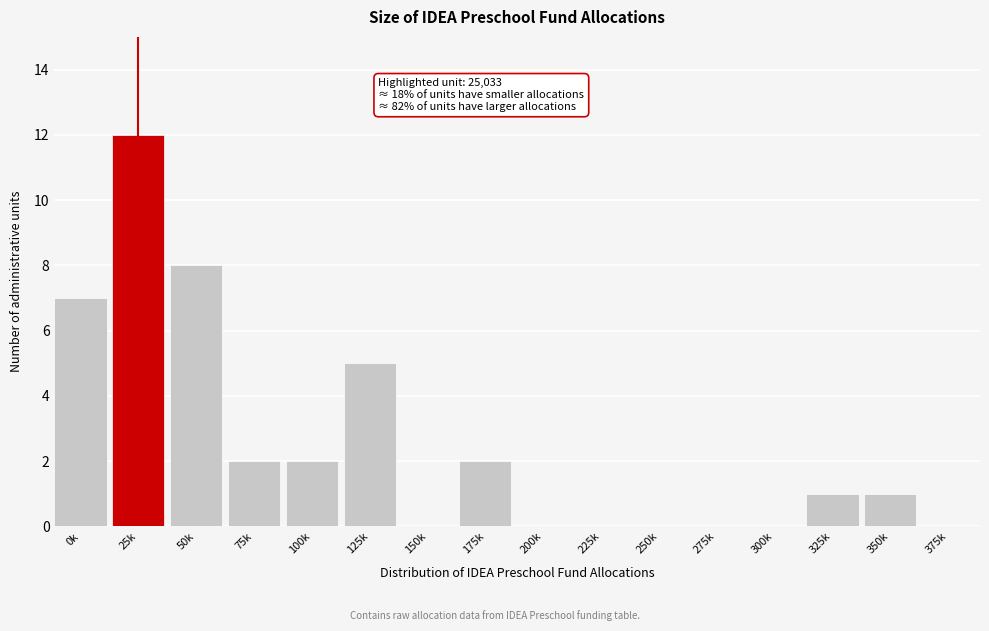

Reading left to right, extract all data points from this chart.

0k=7	25k=12	50k=8	75k=2	100k=2	125k=5	150k=0	175k=2	200k=0	225k=0	250k=0	275k=0	300k=0	325k=1	350k=1	375k=0